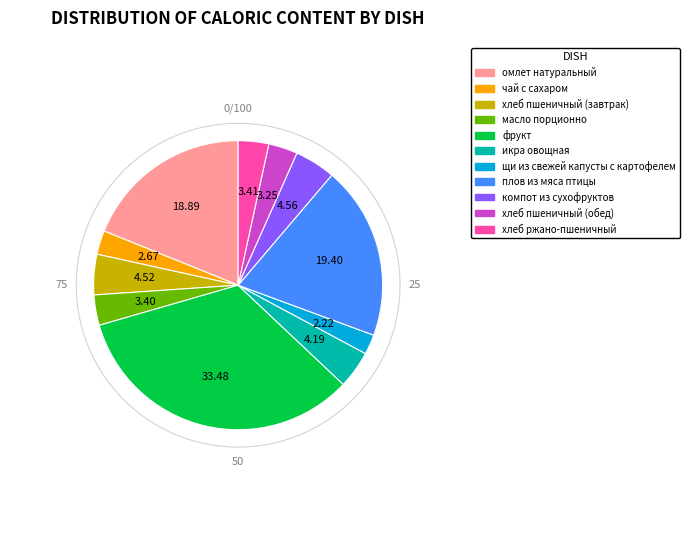

True or false: икра овощная accounts for 4% of the total.

True